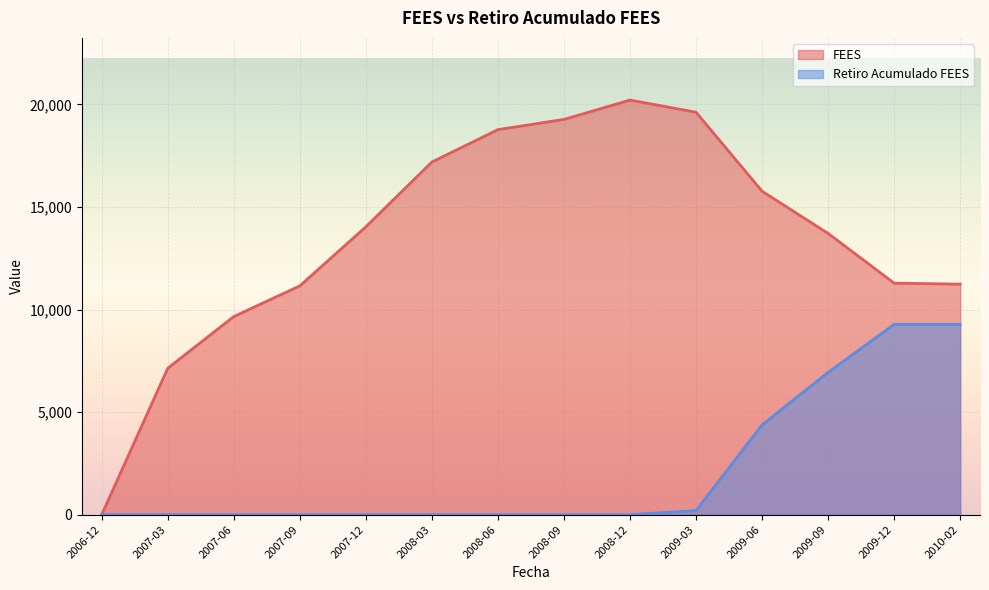

What is the difference between the highest and lowest values at 2009-06?

11390.7